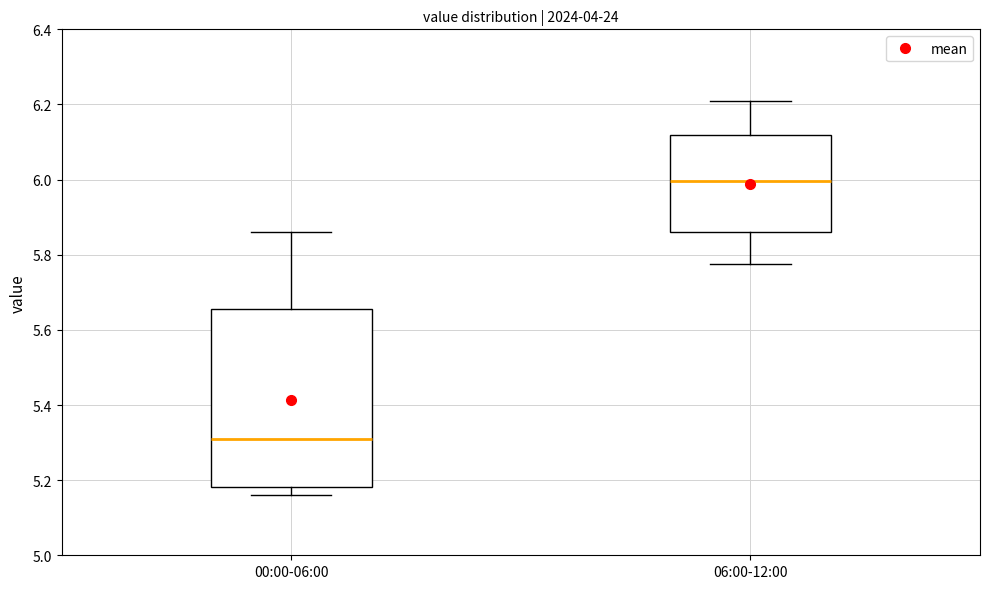

Reading left to right, transcribe this box plot: for each box, give where its median line is, the range the box spans, and where its two whiskers end, as read against the y-axis. The values are not printed on the chart, so give them approximately, as read against the axis.

00:00-06:00: median 5.30, box 5.18 to 5.66, whiskers 5.16 to 5.86
06:00-12:00: median 6.00, box 5.86 to 6.12, whiskers 5.78 to 6.22